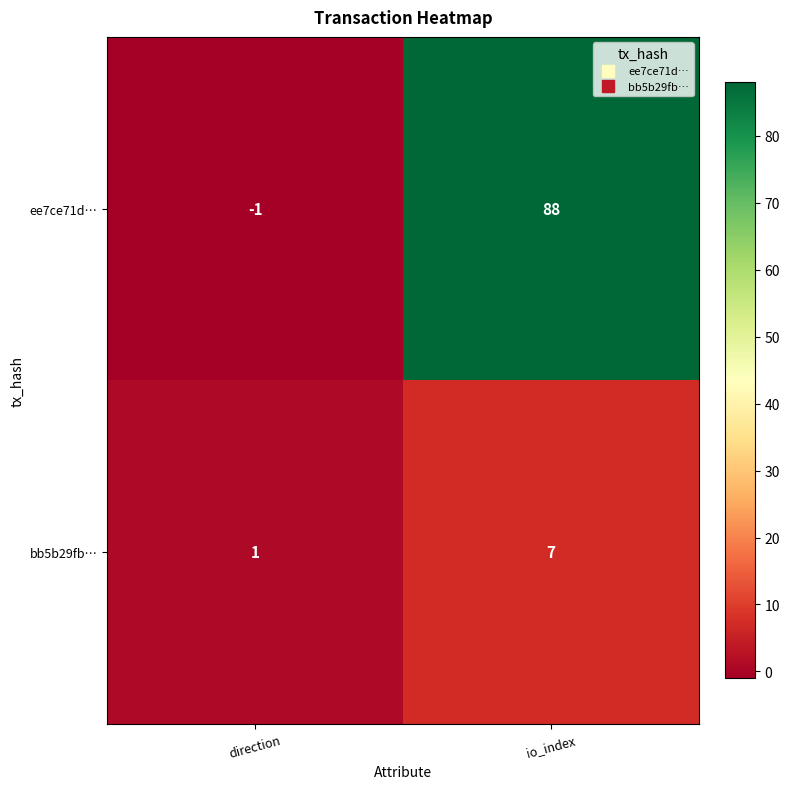

Where is bb5b29fb… nearest to the value 4?

direction